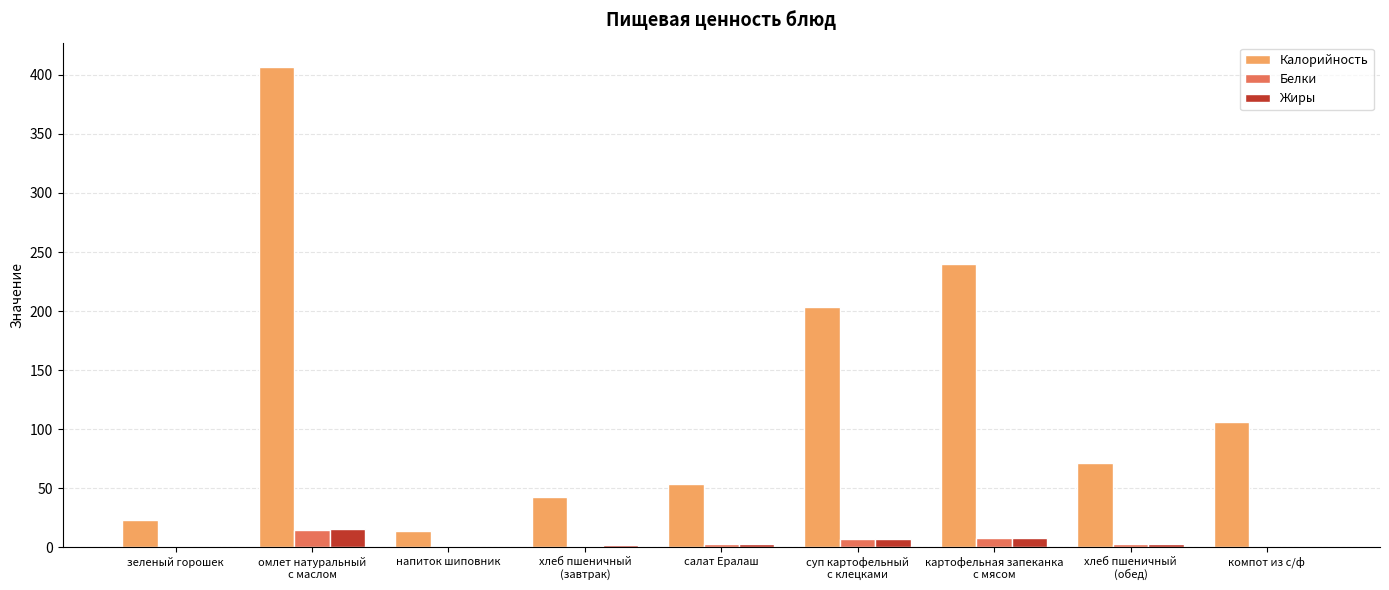

Does the chart contain stacked bars?

No